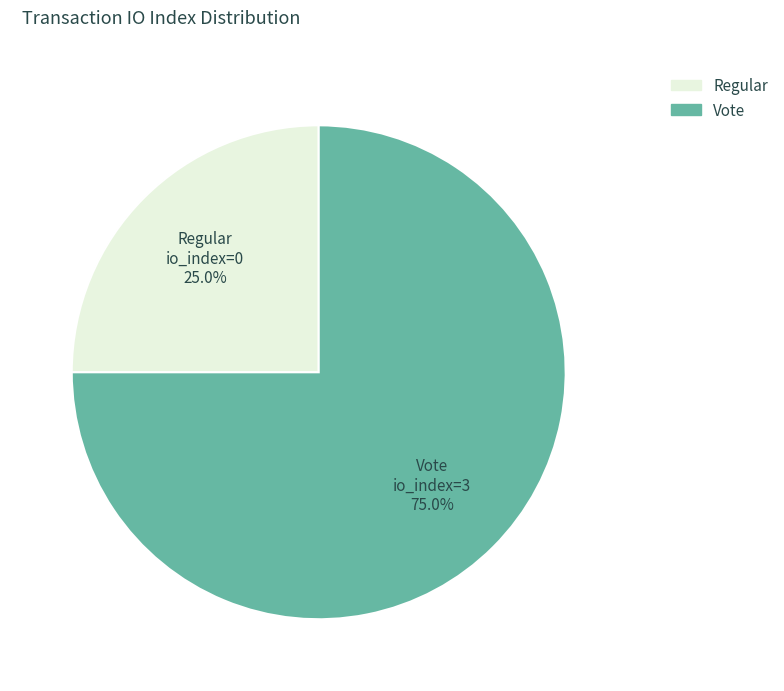

Rank the categories by value from lowest to highest.

Regular, Vote